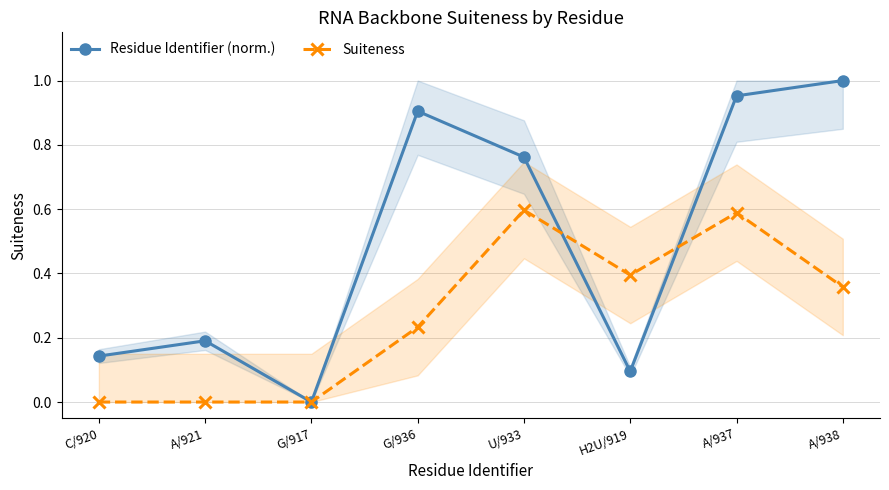

After their last crossing, which series has the higher values: Suiteness or Residue Identifier (norm.)?

Residue Identifier (norm.)